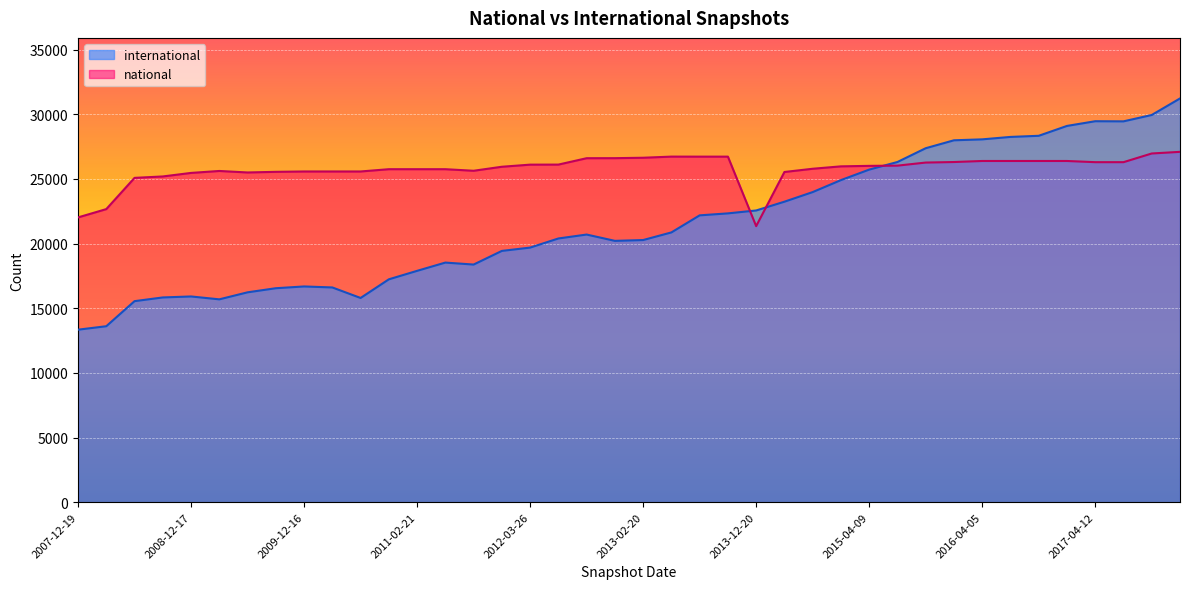

What is the sum of all national values?

1030241